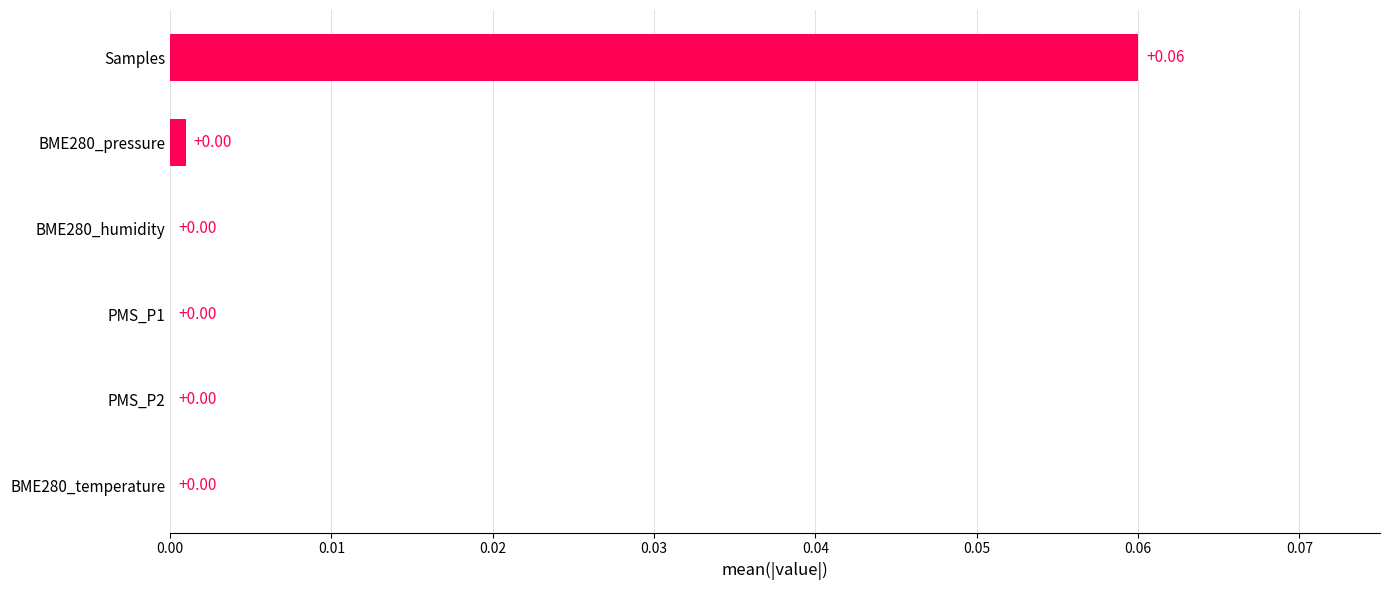

How many categories are shown in the chart?

6